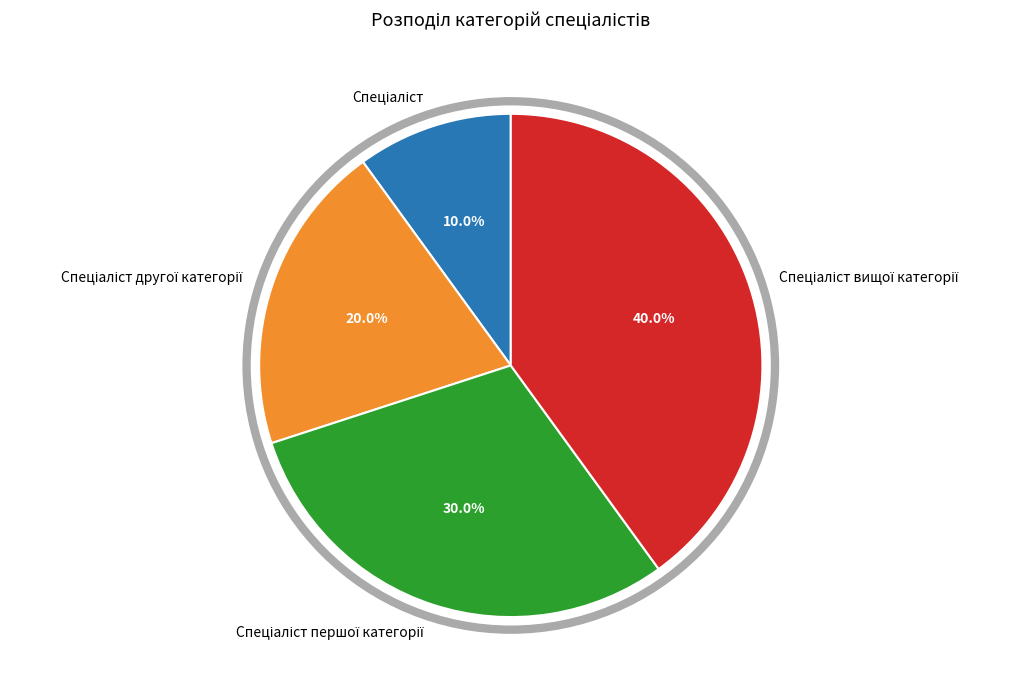

Is there a majority slice in this chart?

No